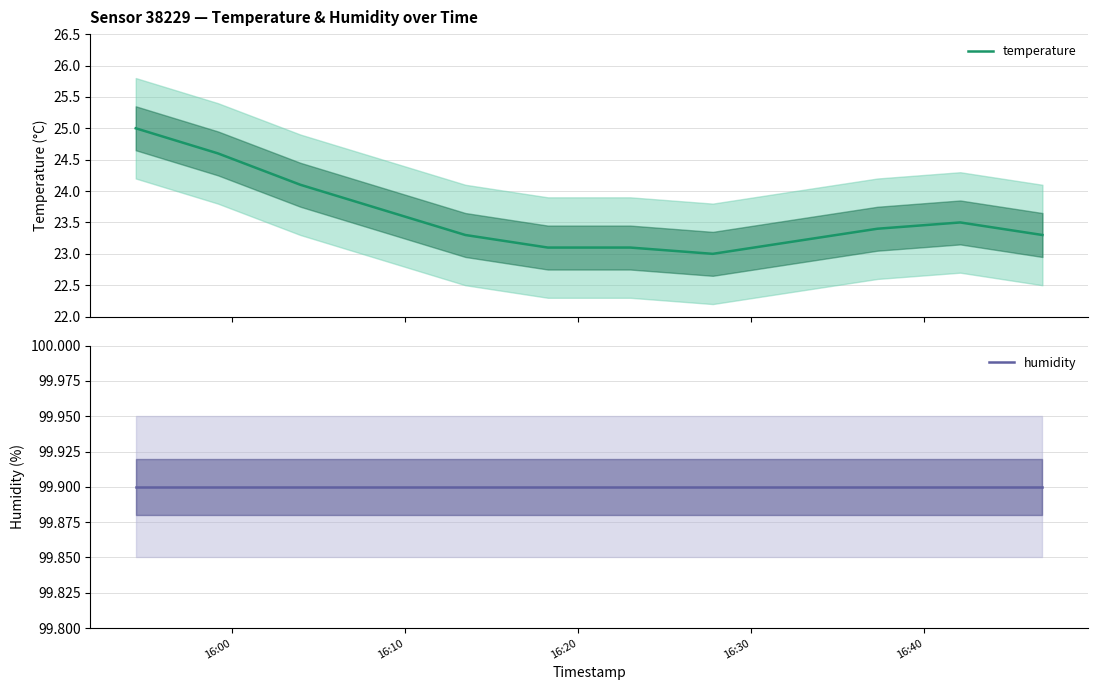

Which series has the largest total across all categories?

humidity